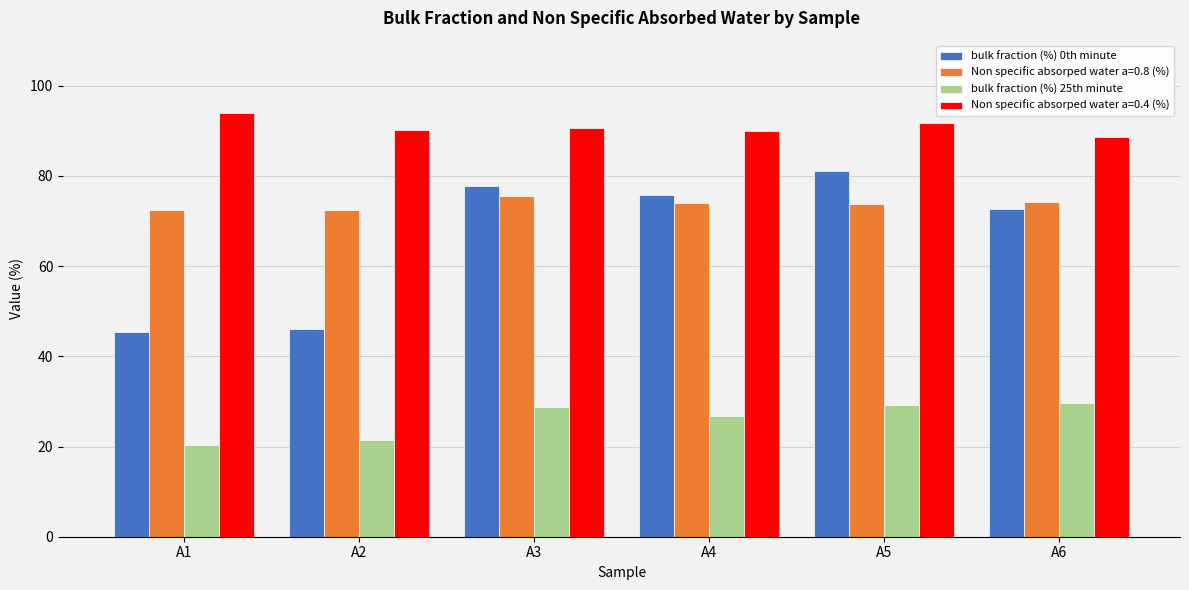

Rank the series by their maximum value, from highest to lowest.

Non specific absorped water a=0.4 (%), bulk fraction (%) 0th minute, Non specific absorped water a=0.8 (%), bulk fraction (%) 25th minute